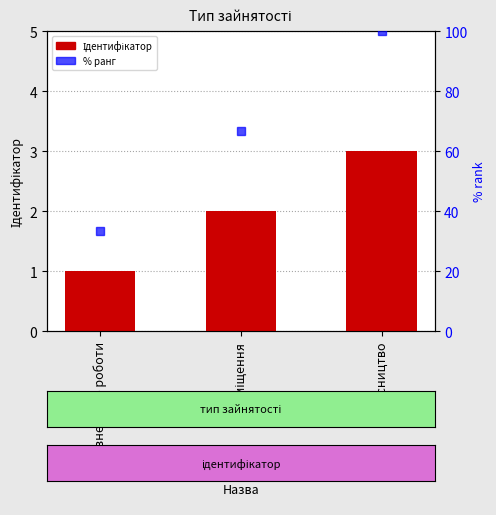

True or false: the data shows 0 at Основне місце роботи.

False